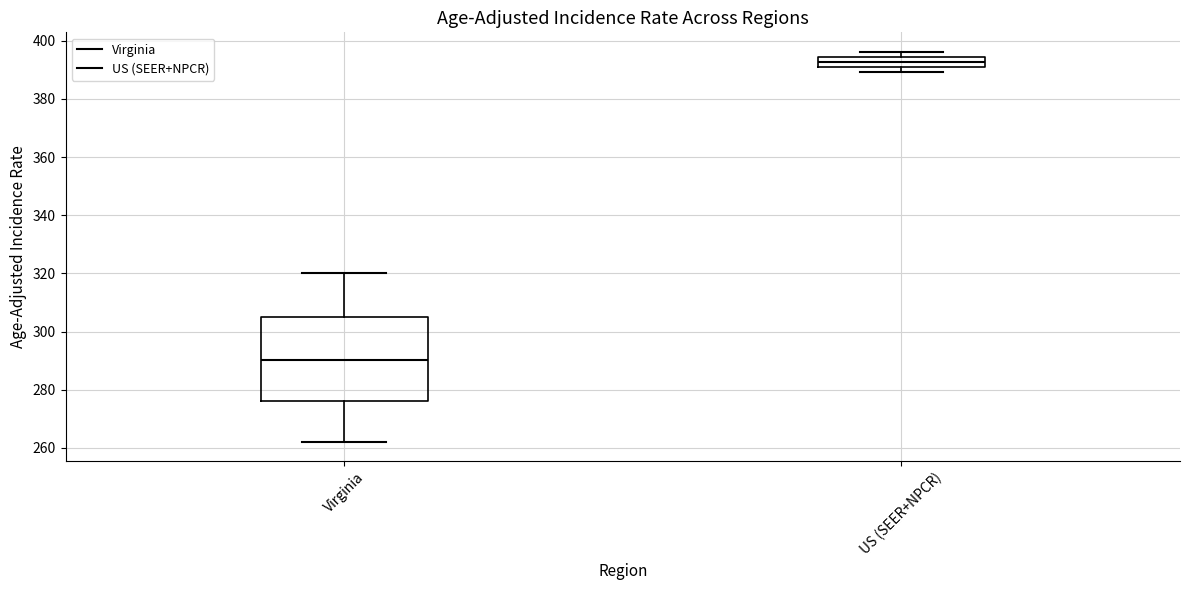

Which box is the tallest, from its lower edge to its upper edge?

Virginia